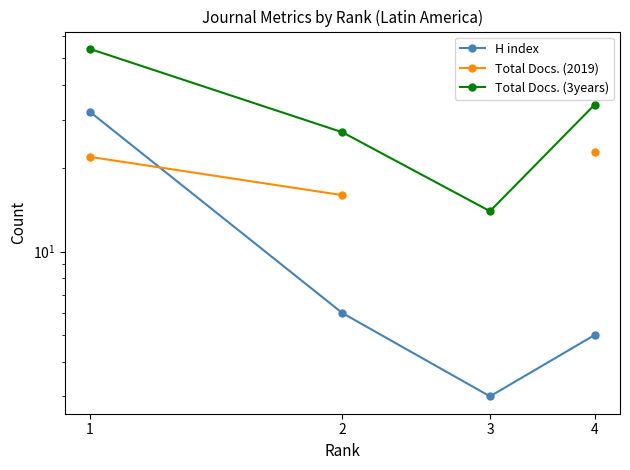

True or false: Total Docs. (3years) and H index cross at least once.

False